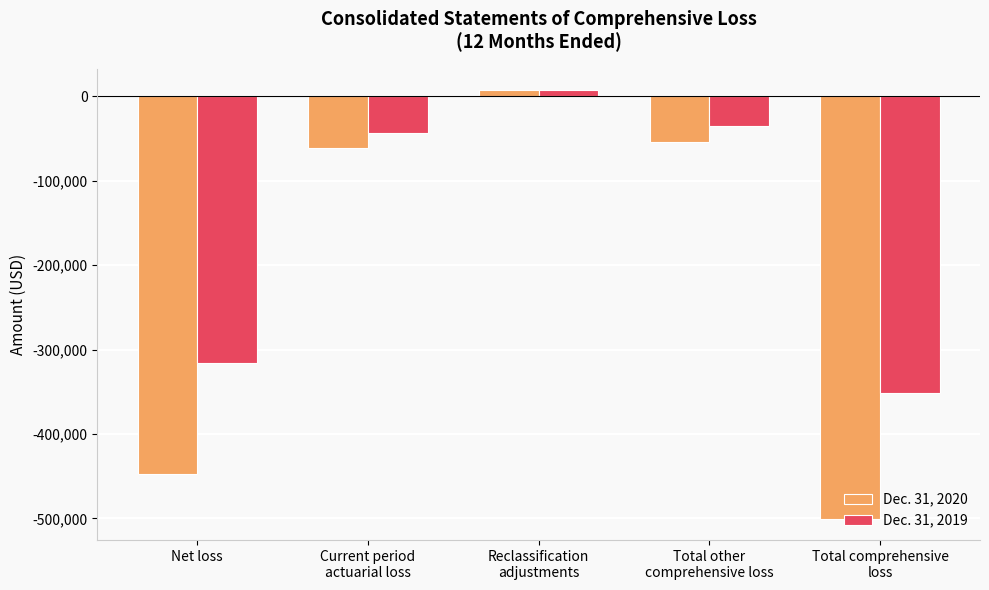

What position from the right is Total other
comprehensive loss?

2